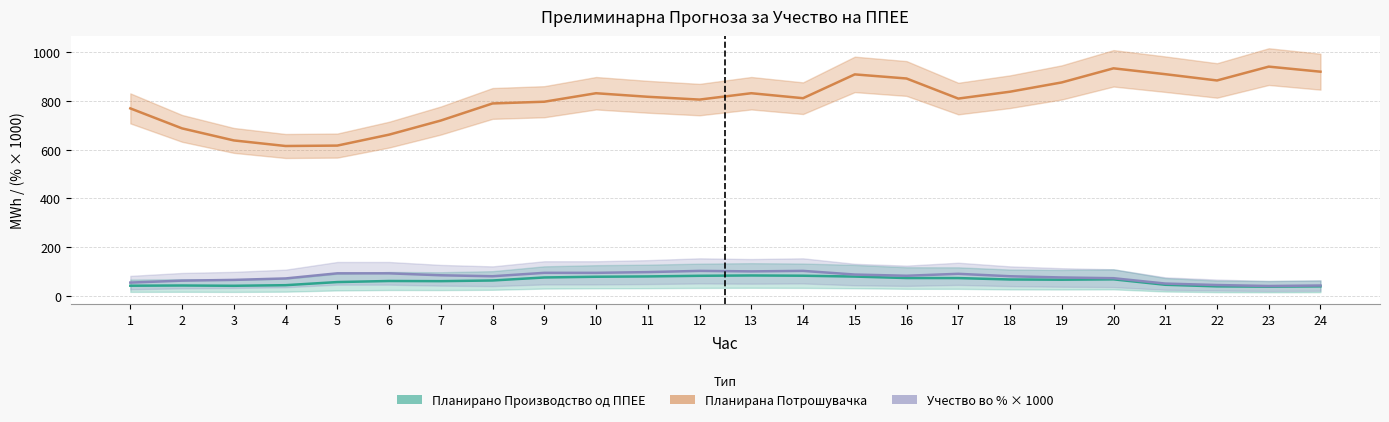

At how many categories does at least one series exceed 390?

24